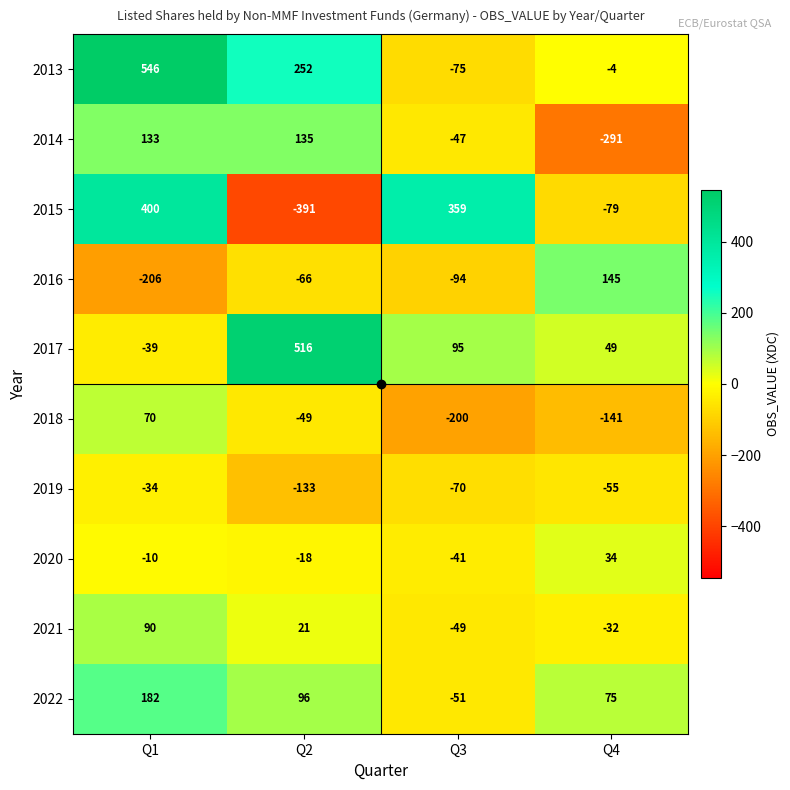

Where is 2018 nearest to the value -65?

Q2